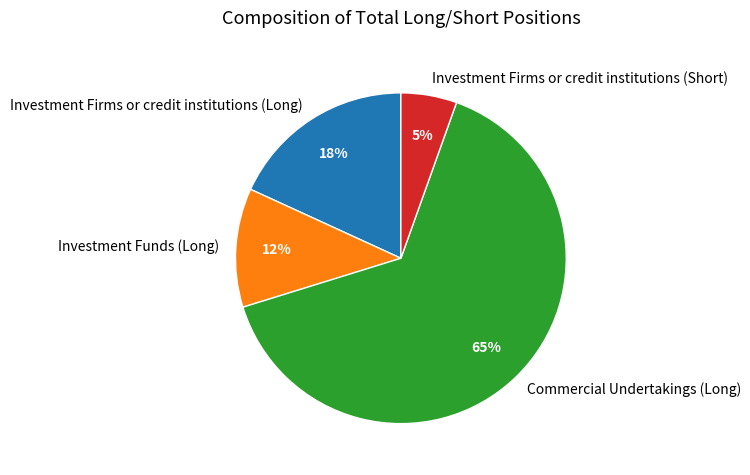

Do Investment Funds (Long) and Investment Firms or credit institutions (Long) together represent more than half of the pie?

No